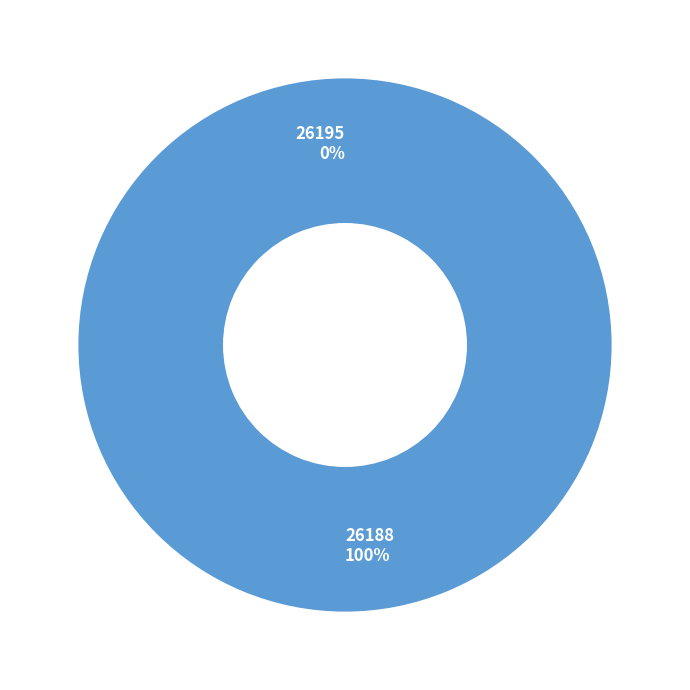

To the nearest percent, what percentage of the pie is 26188?

100%